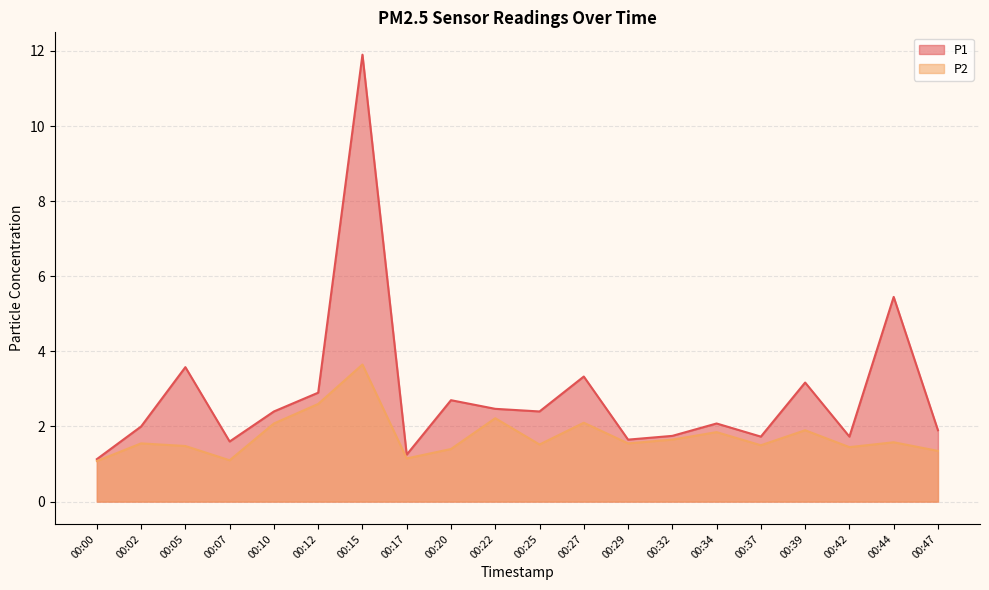

What is the greatest value displayed?

11.9